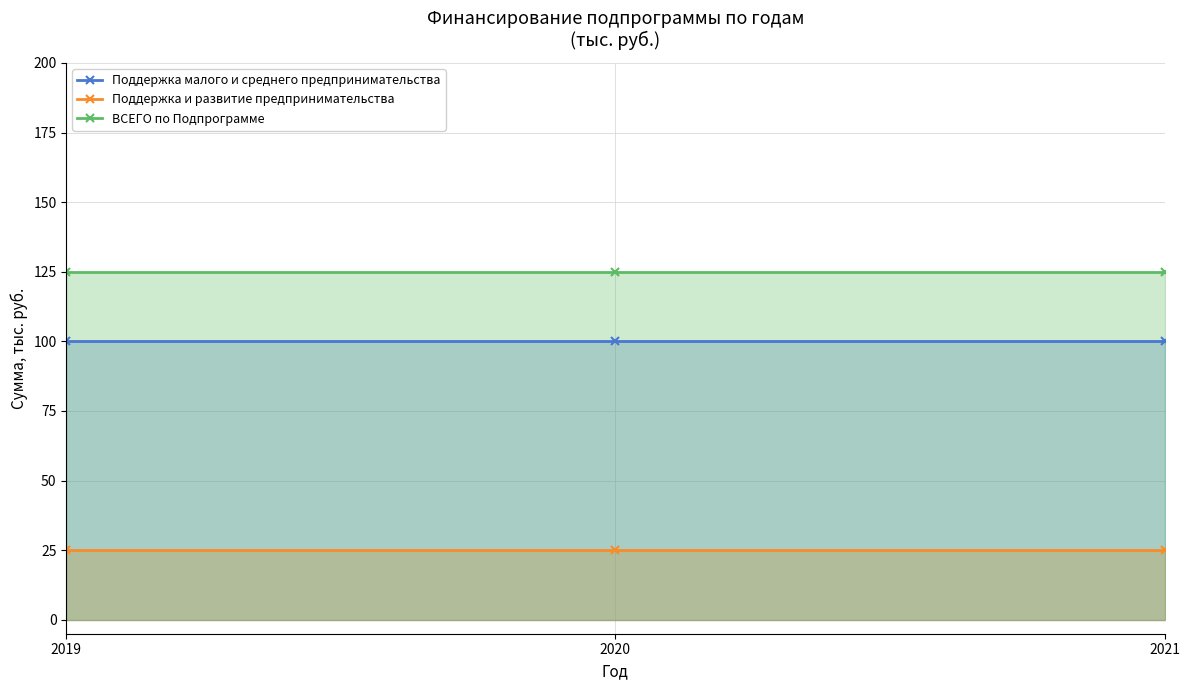

Does the chart display data point markers on the line(s)?

Yes